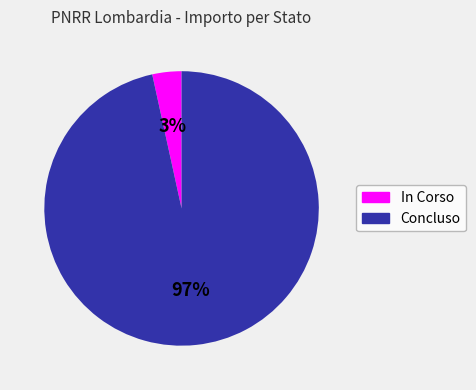

What is the largest slice in the pie chart?

Concluso